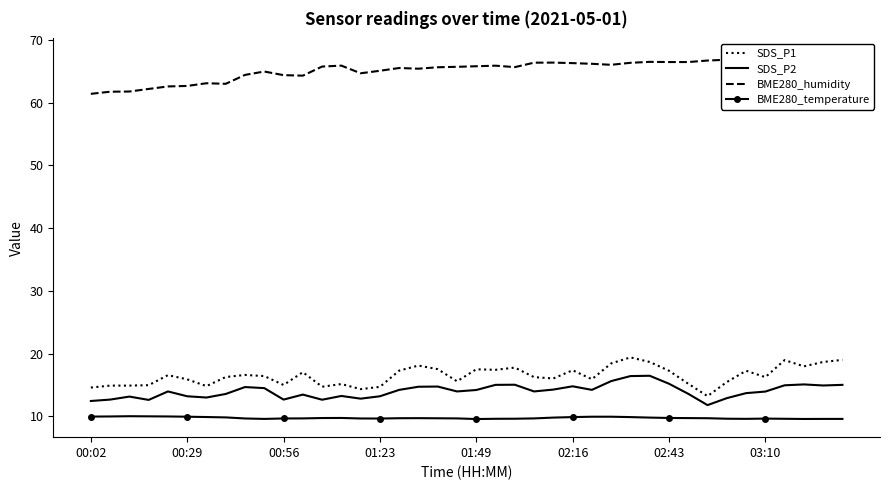

Which series has the largest range (max minus min)?

SDS_P1